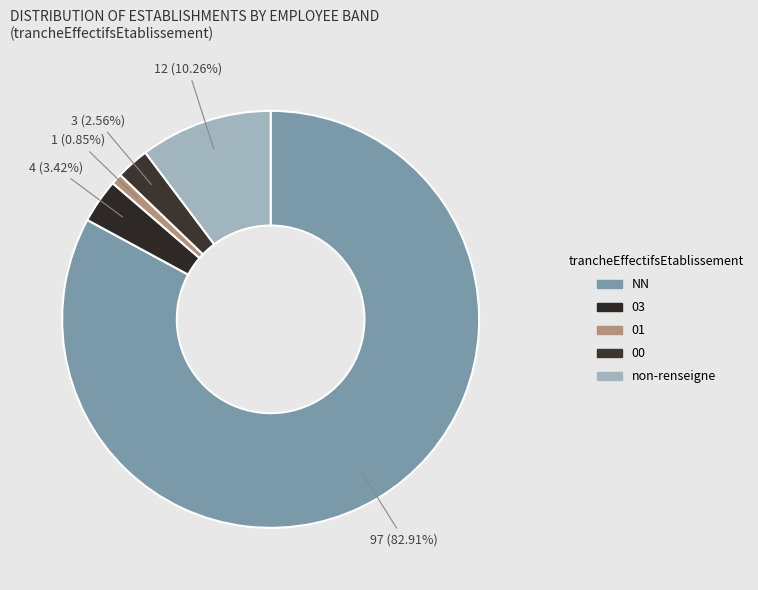

How many segments does this pie chart have?

5